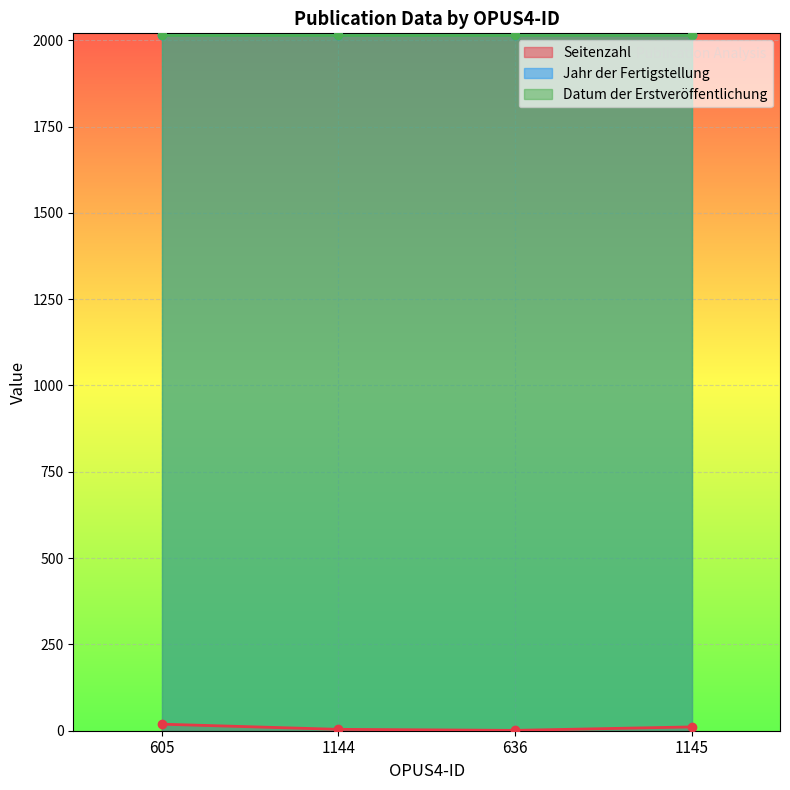

Rank the series at 1145 from highest to lowest value.

Jahr der Fertigstellung, Datum der Erstveröffentlichung, Seitenzahl